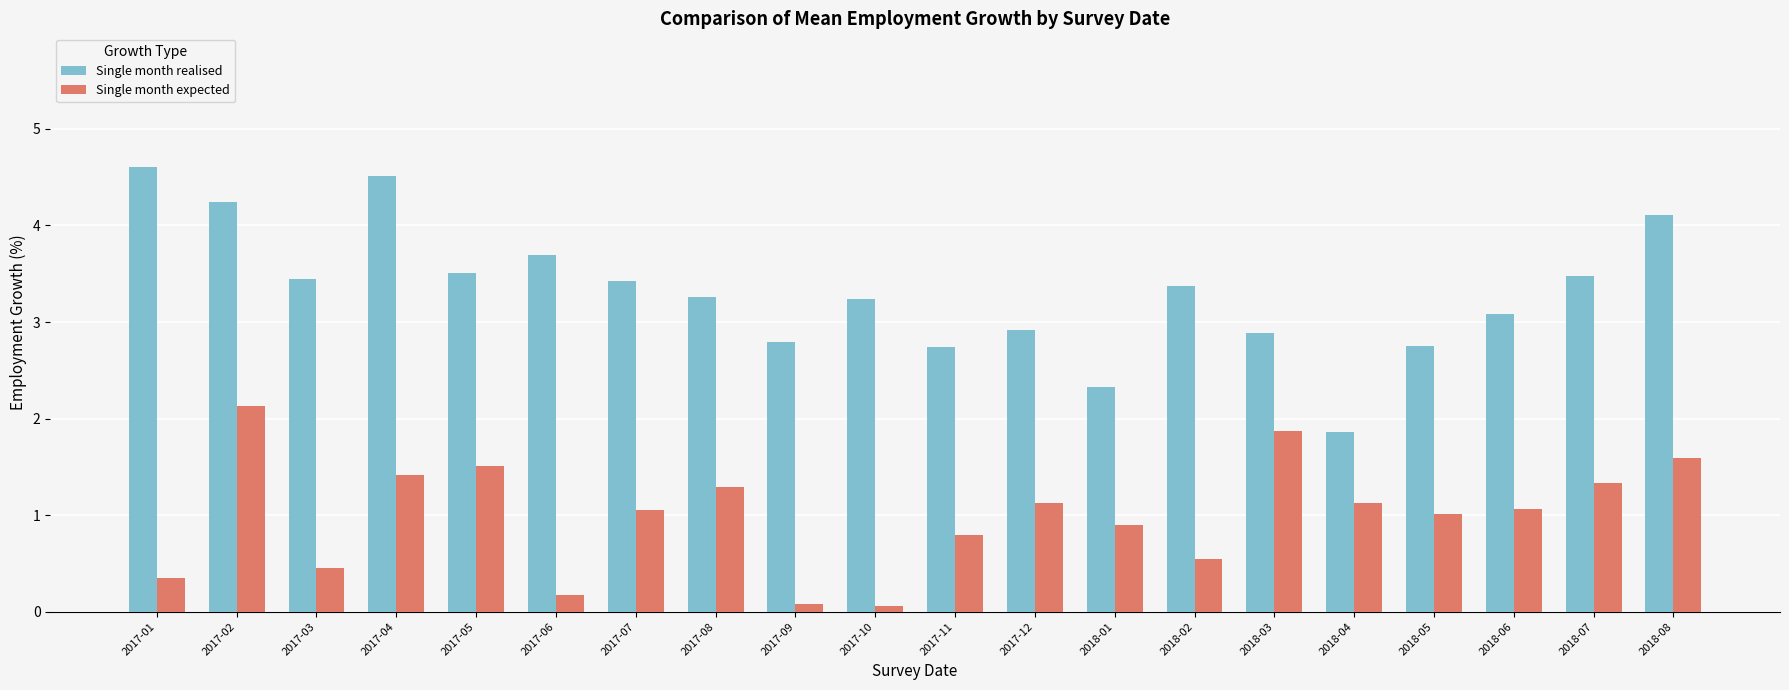

List the series in order of their overall mean, lowest first.

Single month expected, Single month realised